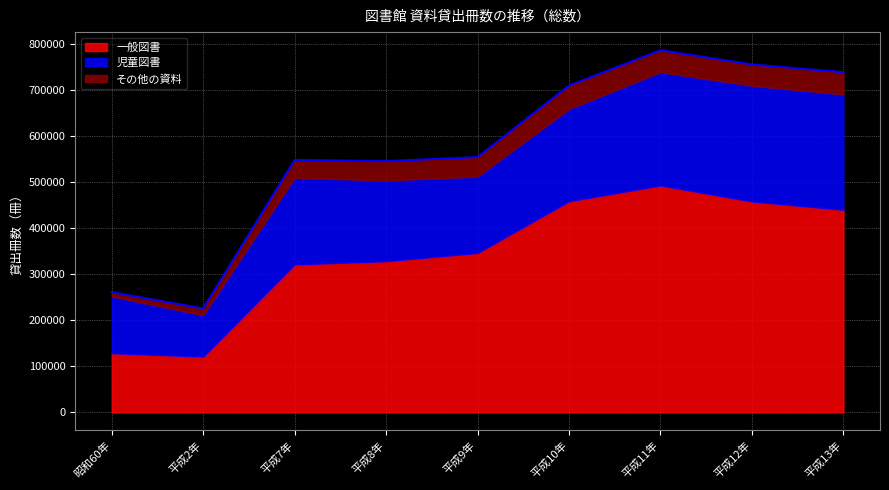

What position from the left is 昭和60年?

1